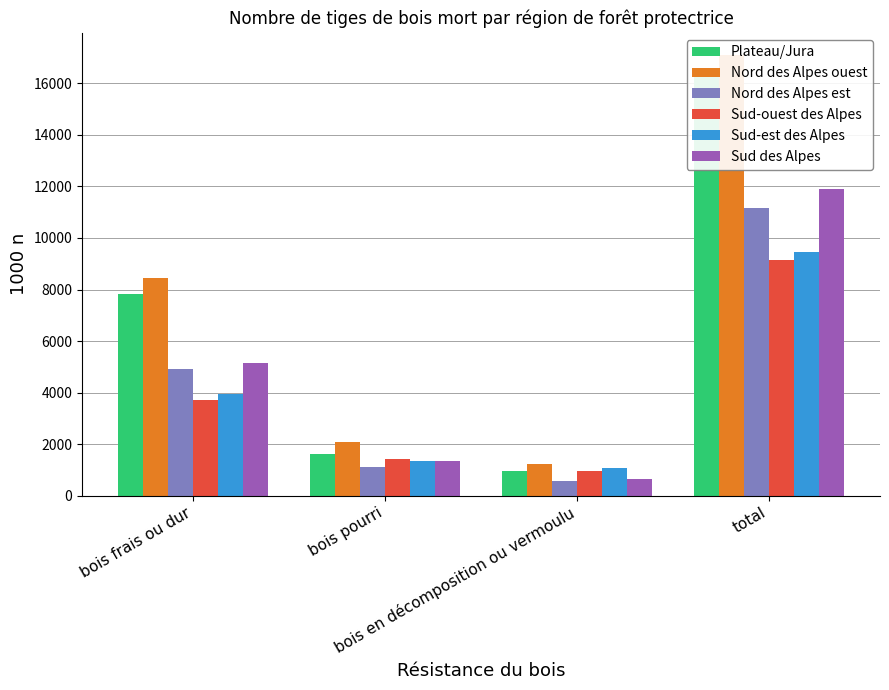

What is the value of the Sud-ouest des Alpes bar at the 3rd from the left?

967